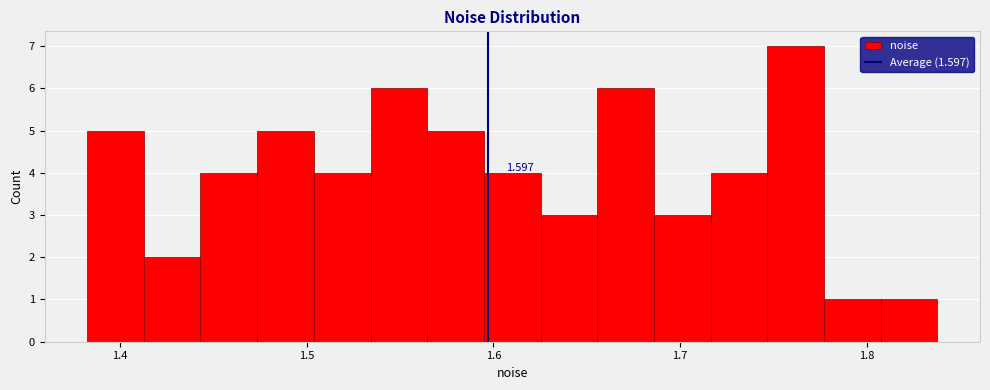

Around what value on the x-axis is the tallest bar? Give the approximate position of its centre, as read against the axis.

1.76